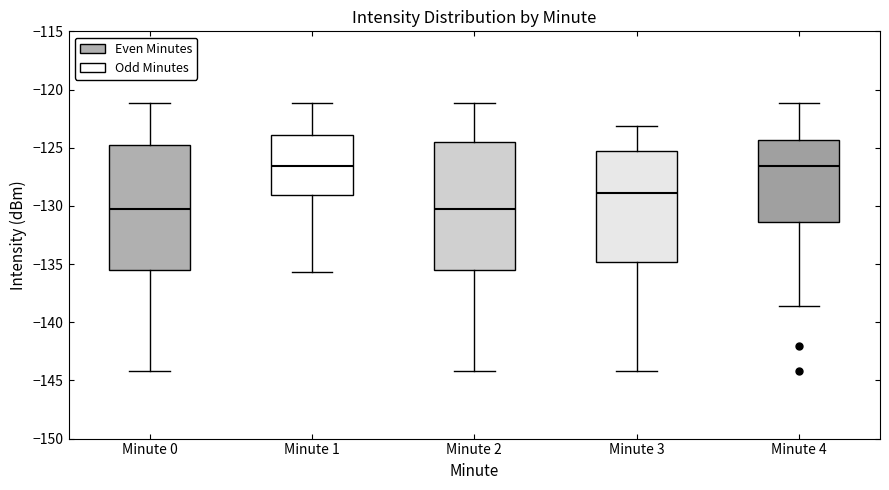

Reading left to right, read every box against the y-axis: the position of its median line, the range the box covers, and the ends of its whiskers. The values are not printed on the chart, so give them approximately, as read against the axis.

Minute 0: median -130.5, box -135.5 to -125.0, whiskers -144.0 to -121.0
Minute 1: median -126.5, box -129.0 to -124.0, whiskers -135.5 to -121.0
Minute 2: median -130.5, box -135.5 to -124.5, whiskers -144.0 to -121.0
Minute 3: median -129.0, box -135.0 to -125.5, whiskers -144.0 to -123.0
Minute 4: median -126.5, box -131.5 to -124.5, whiskers -138.5 to -121.0